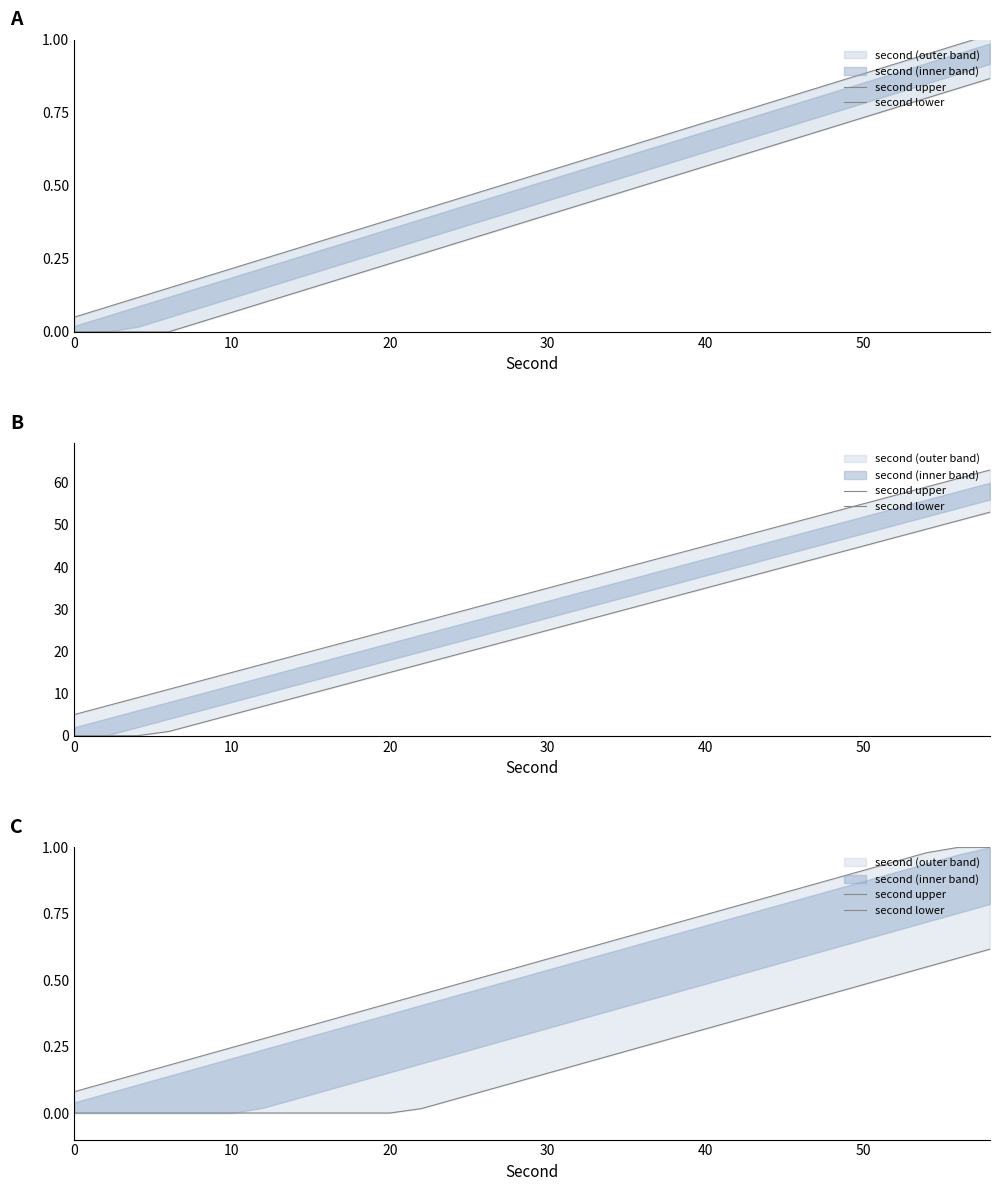

True or false: second lower and second upper cross at least once.

False